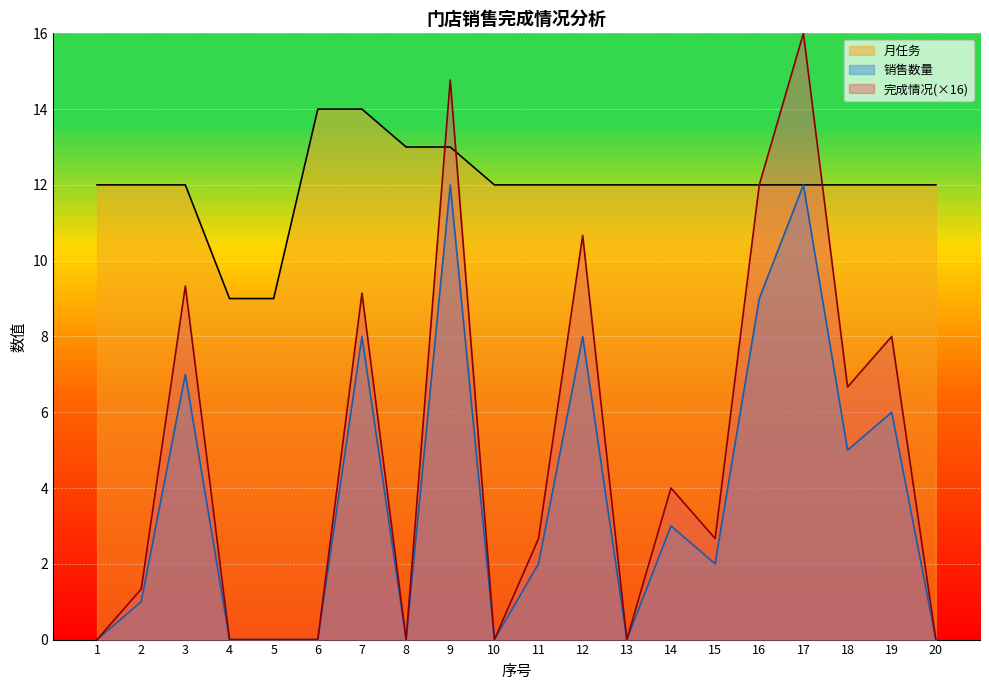

Count the number of data series in this chart.

3